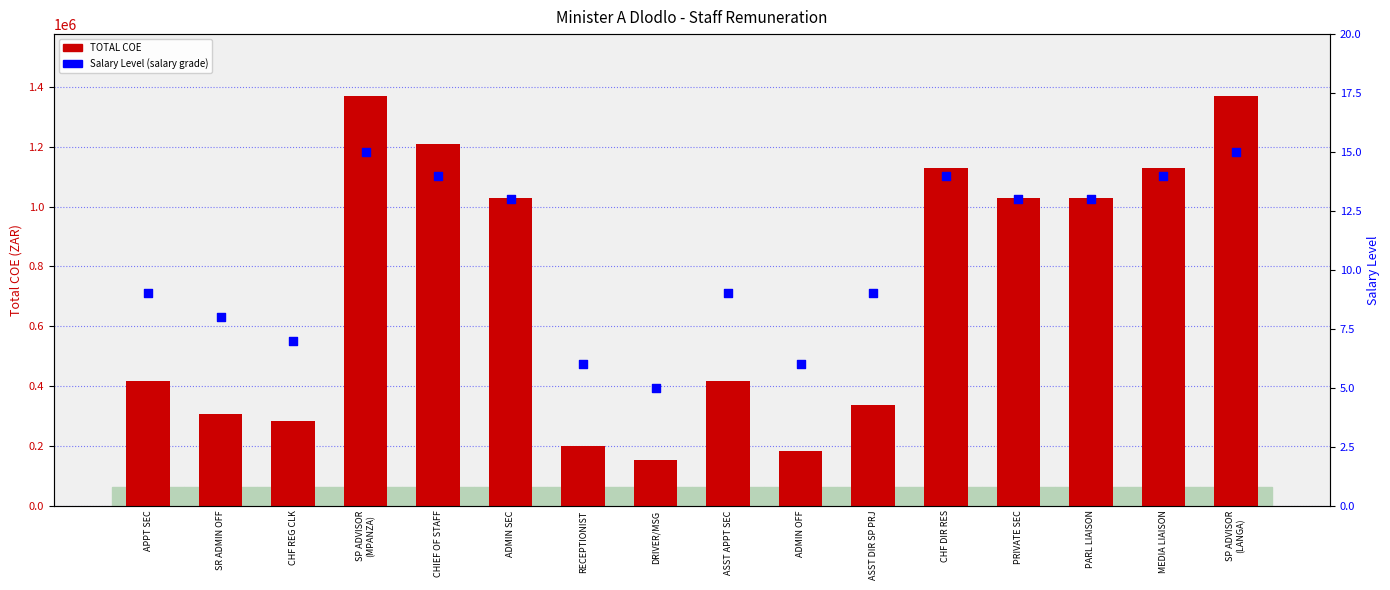

Which series reaches the minimum Y coordinate?

Salary Level